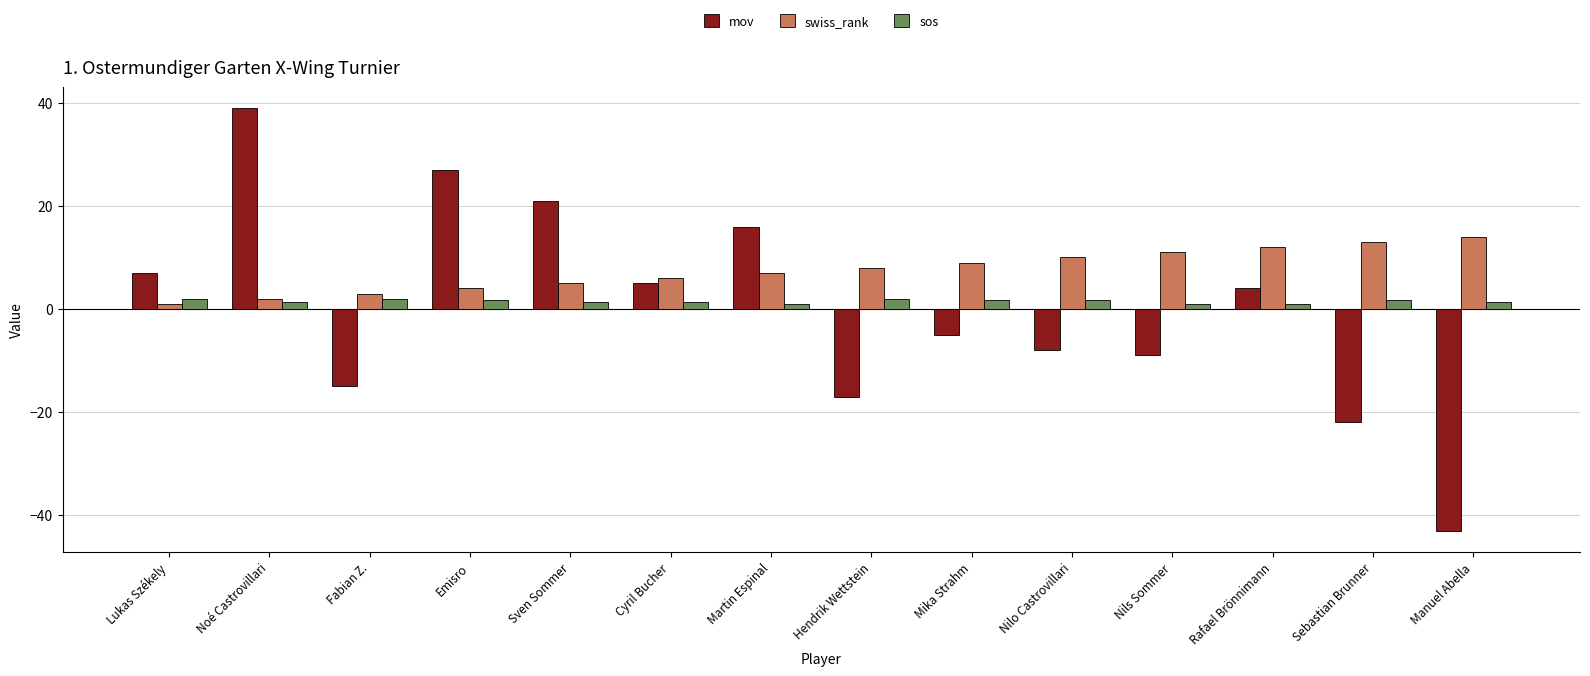

At which label does swiss_rank reach its peak?

Manuel Abella